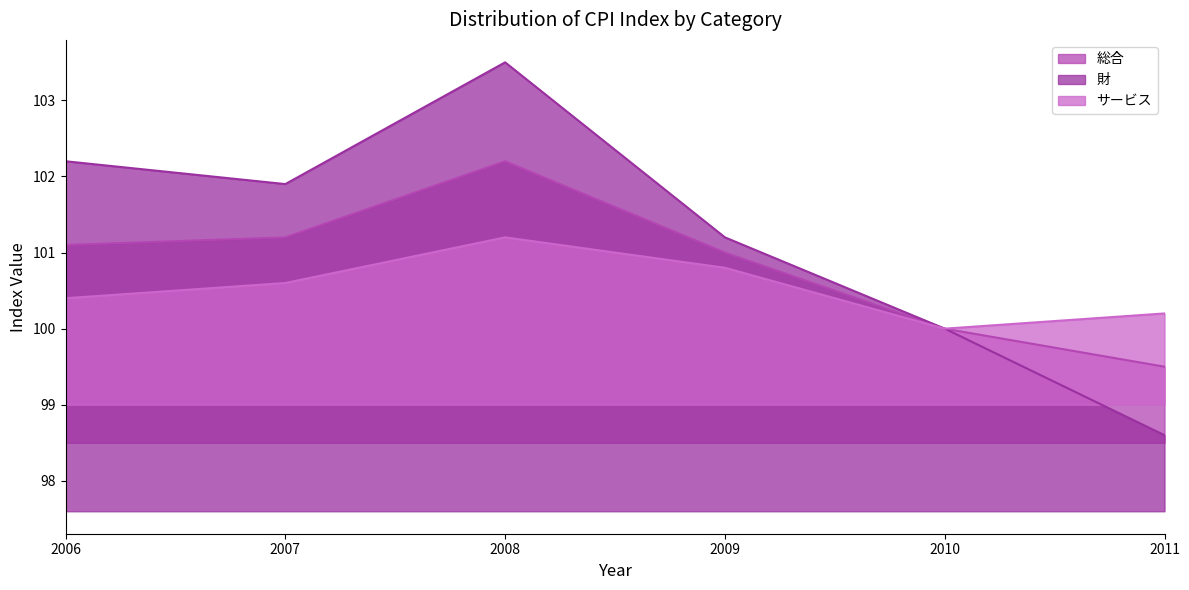

Which series has the largest total across all categories?

財